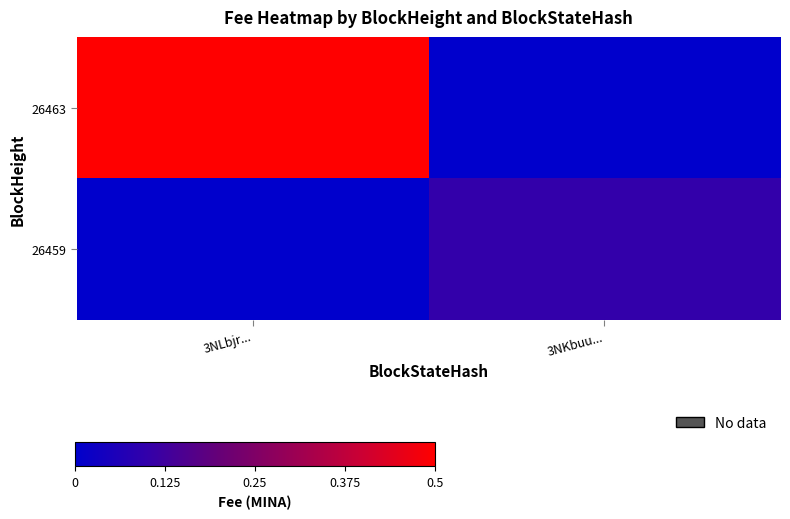

How many data points does each series have?

2